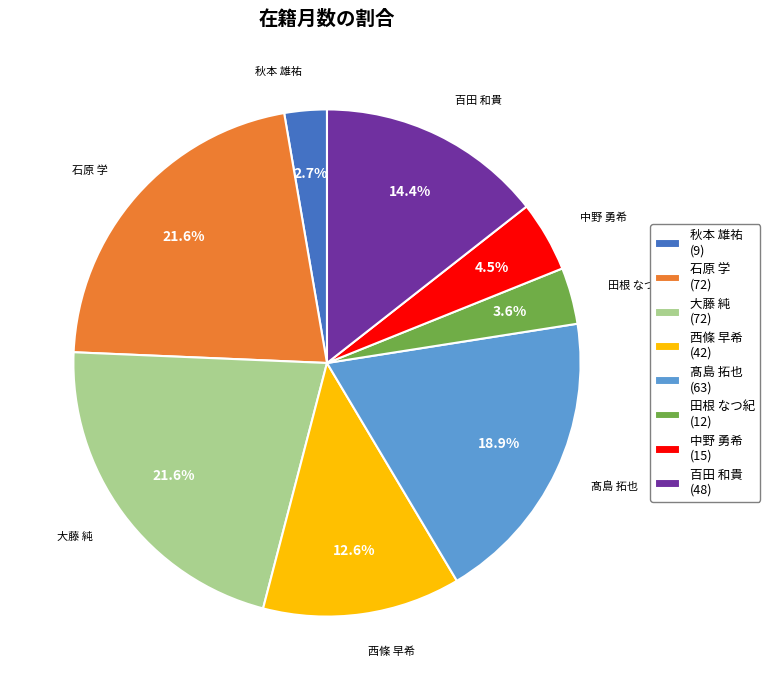

To the nearest percent, what is the combined percentage of 田根 なつ紀 and 秋本 雄祐?

6%